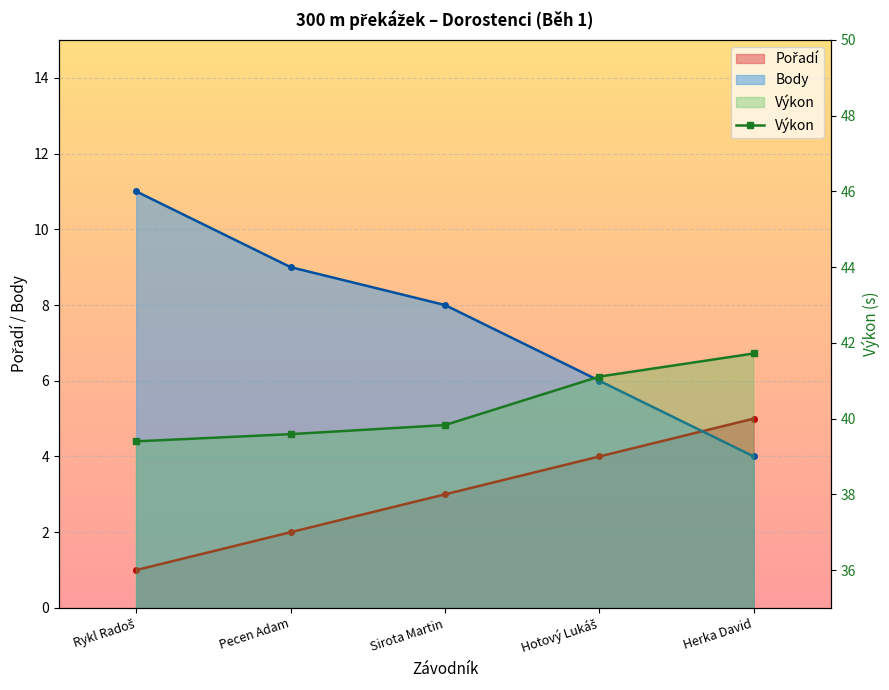

How many data points in Body are less than 8?

2